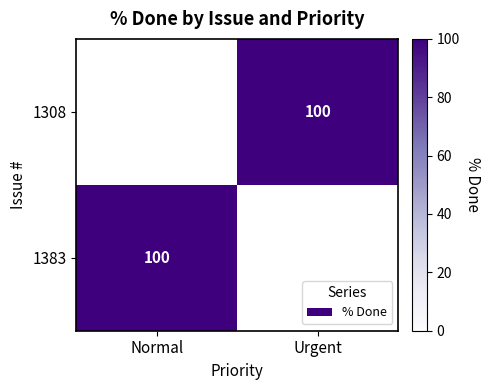

Count the number of data series in this chart.

2